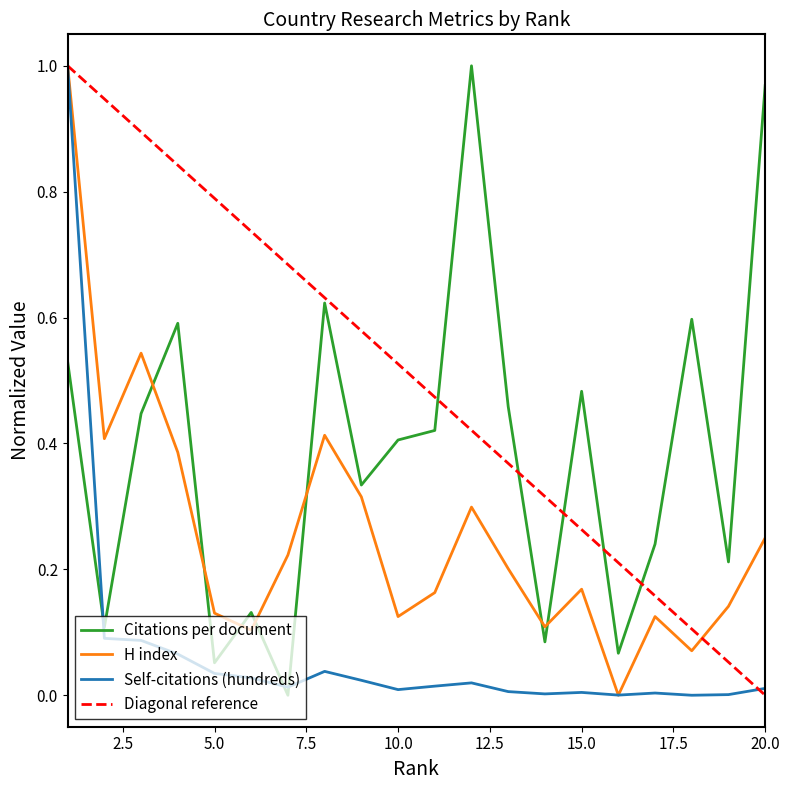

At which category does the chart reach its minimum across all series?

7